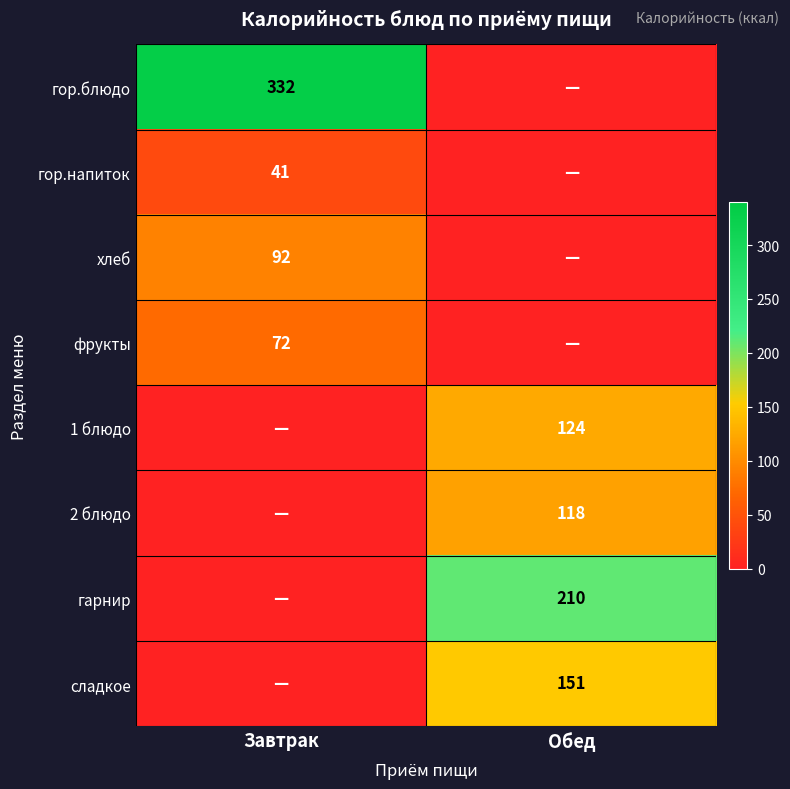

The value of гор.напиток at Завтрак is 71. True or false?

False